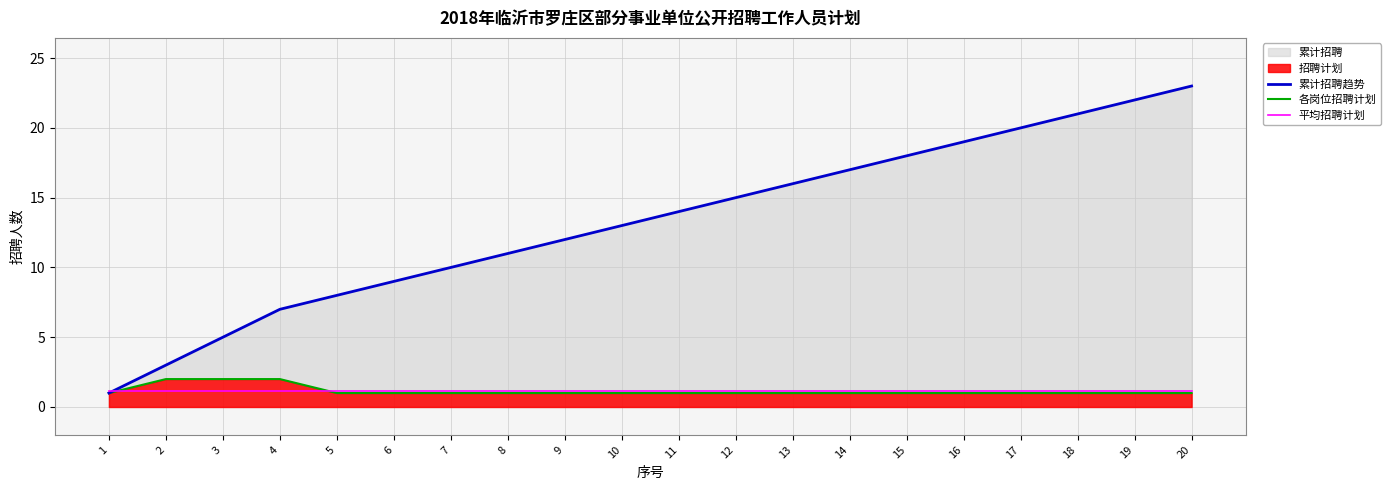

At which category does the chart reach its minimum across all series?

1